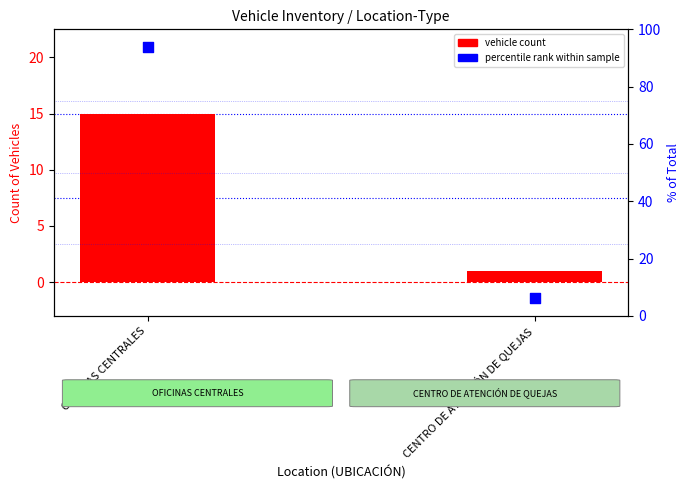

At which category is the sum across all series the highest?

OFICINAS CENTRALES